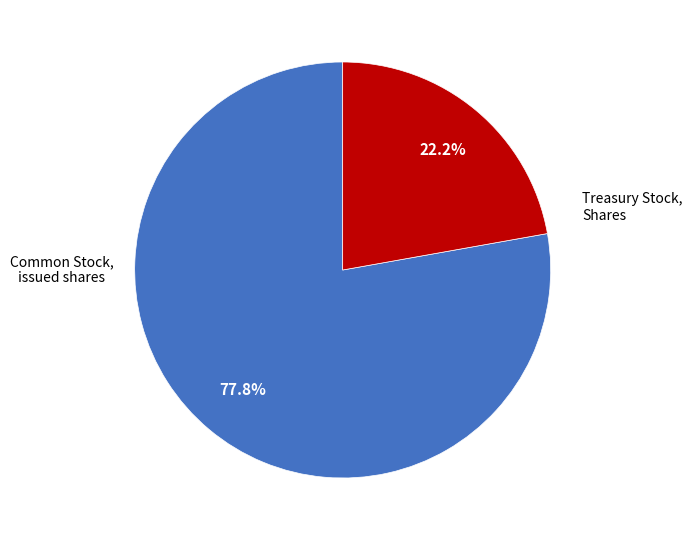

Is there any slice that represents more than half of the pie?

Yes